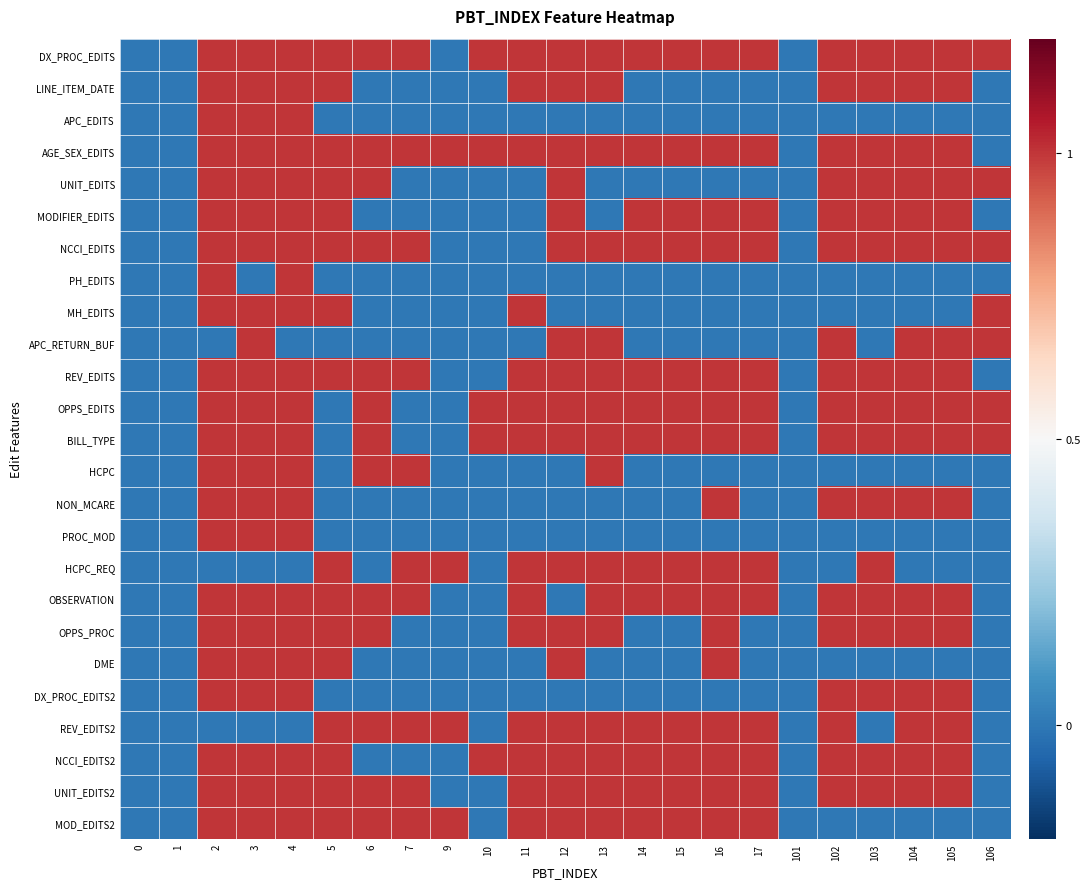

At which category is the sum across all series the highest?

2